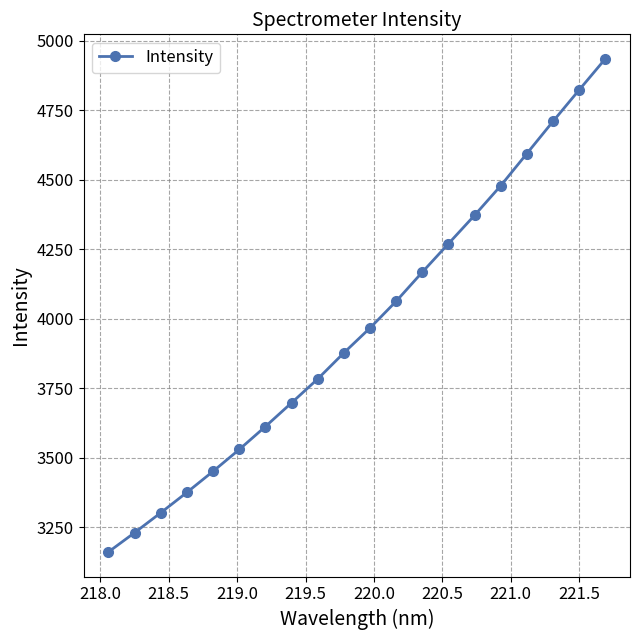

What is the value of the 9th point from the left?

3783.1